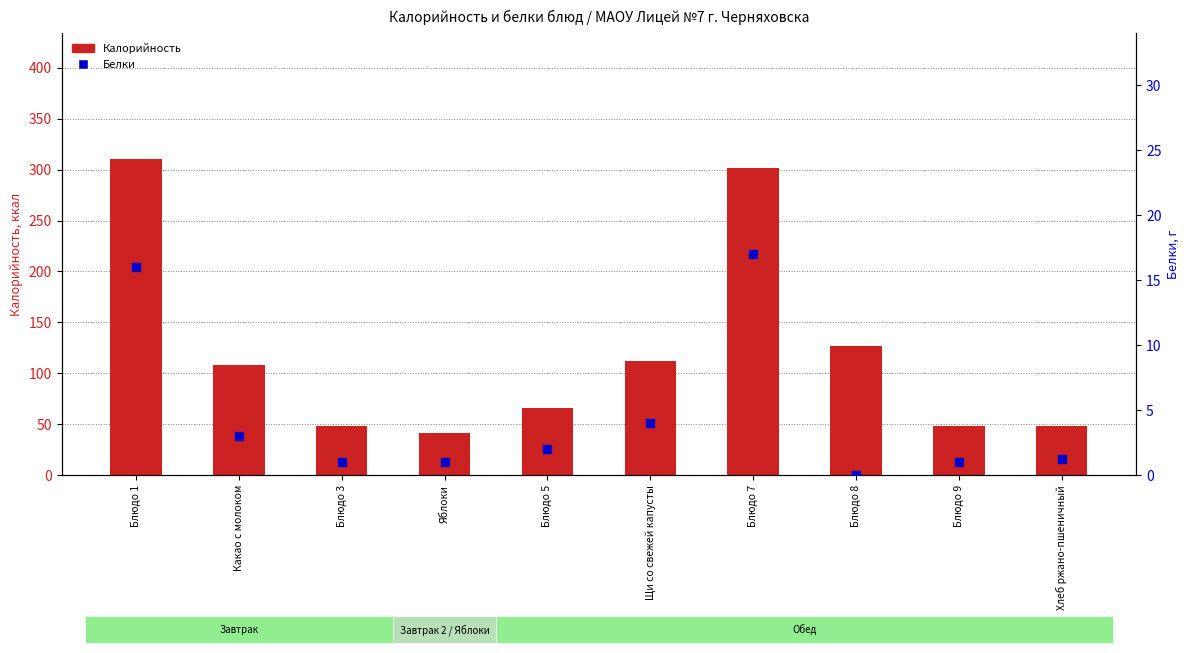

Which series reaches the maximum Y coordinate?

Калорийность